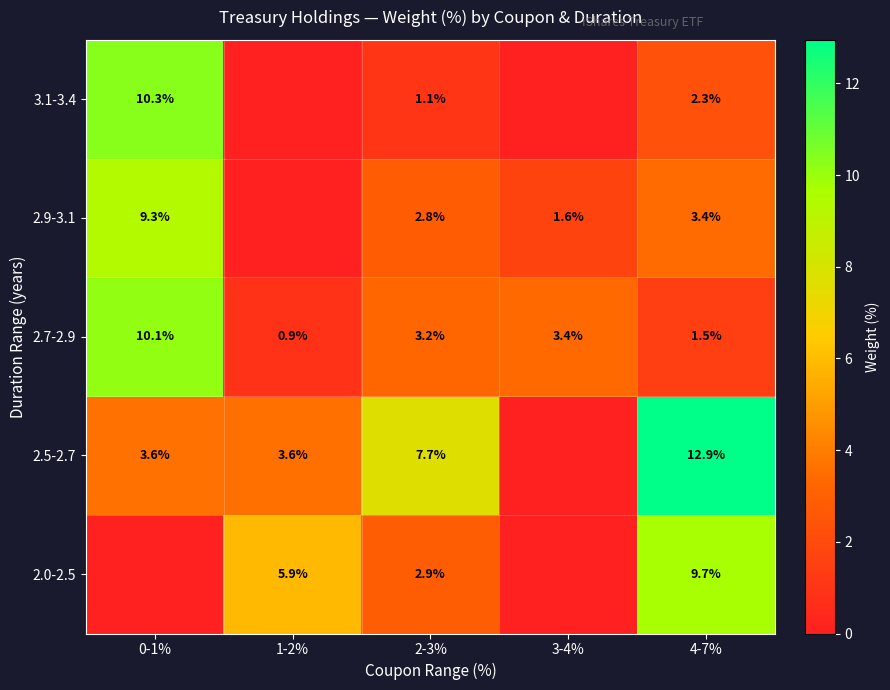

Between 0-1% and 4-7%, which is larger?

4-7%